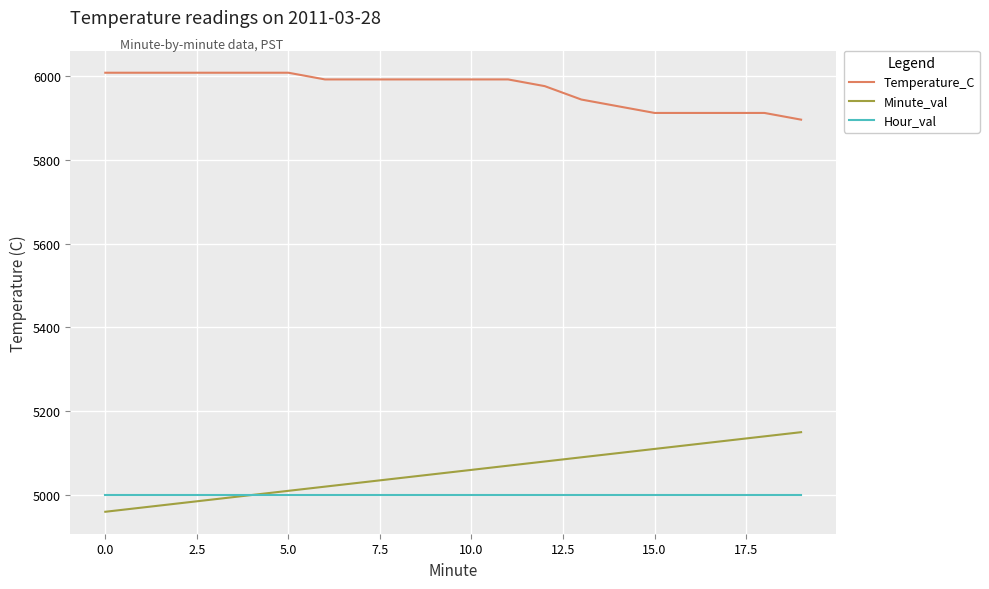

What are all the series names shown in the legend?

Temperature_C, Minute_val, Hour_val